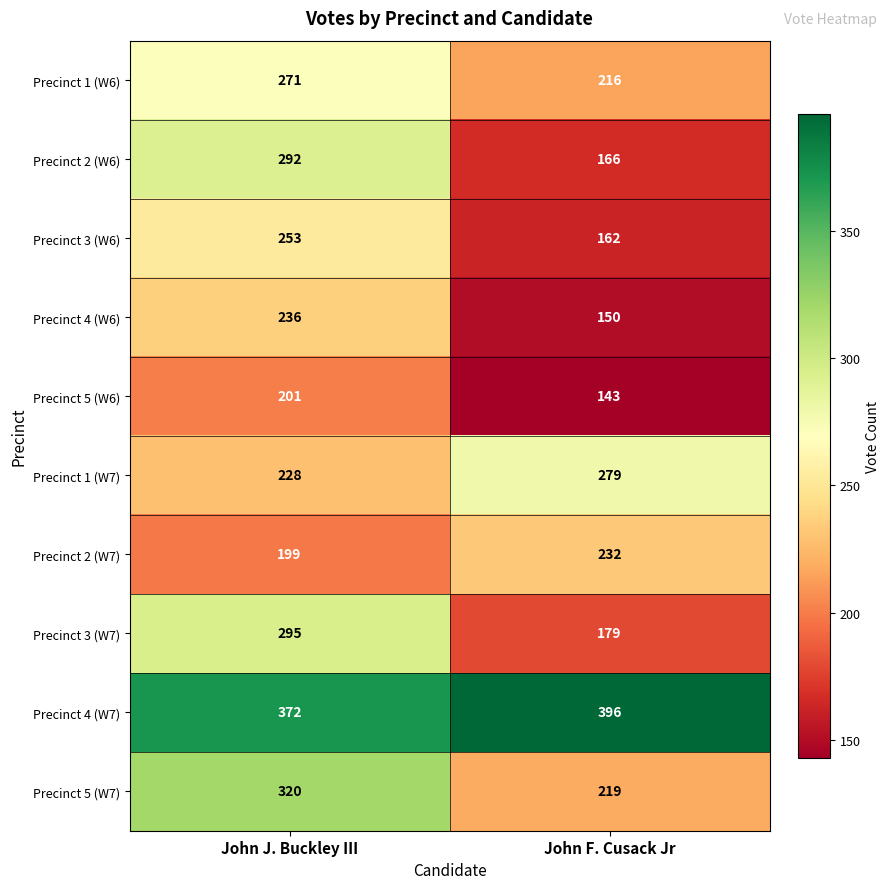

Is it true that Precinct 1 (W7) equals 228 at John J. Buckley III?

True